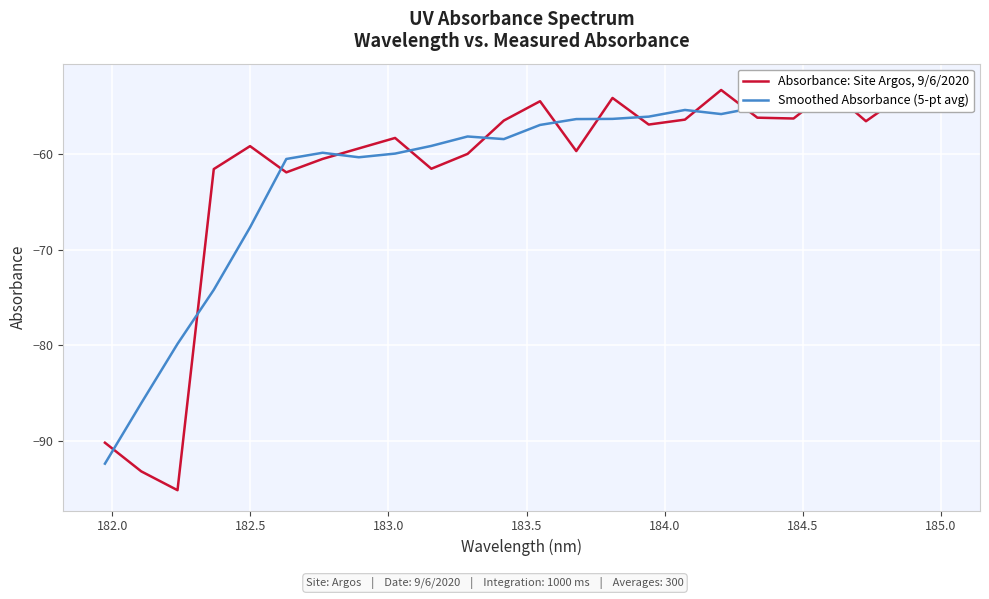

At how many categories does at least one series exceed -82?

22